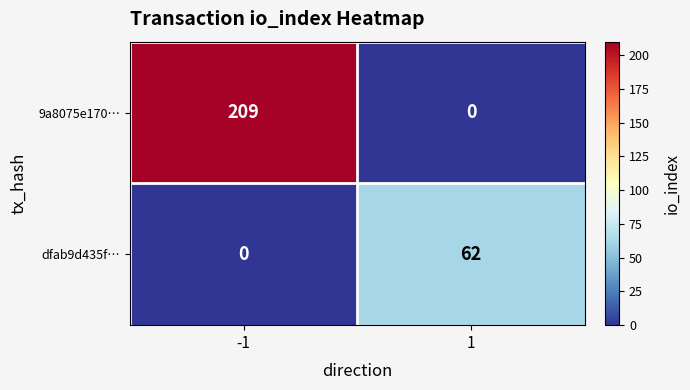

At which category is the sum across all series the highest?

-1